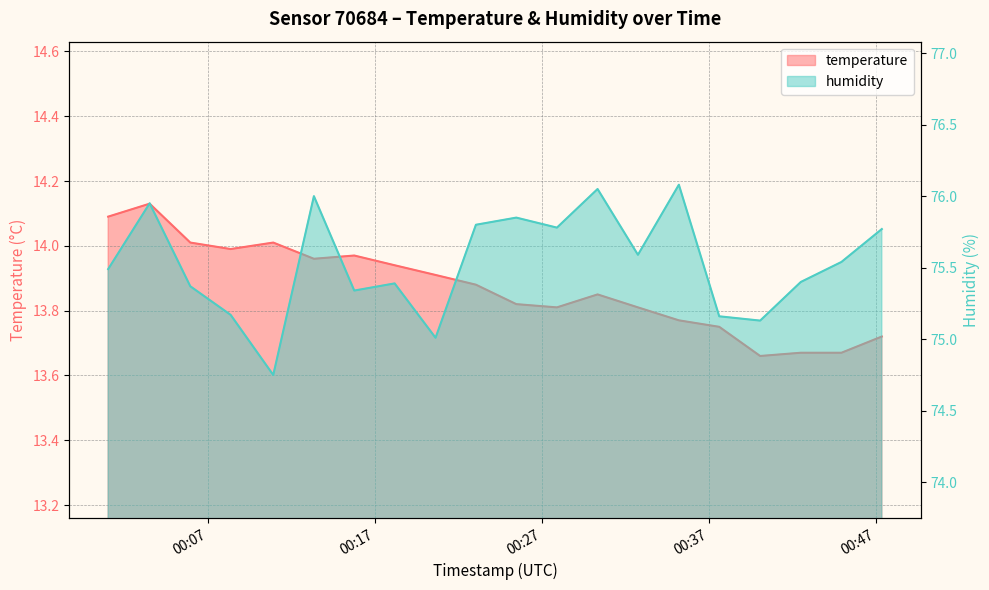

What are all the series names shown in the legend?

temperature, humidity